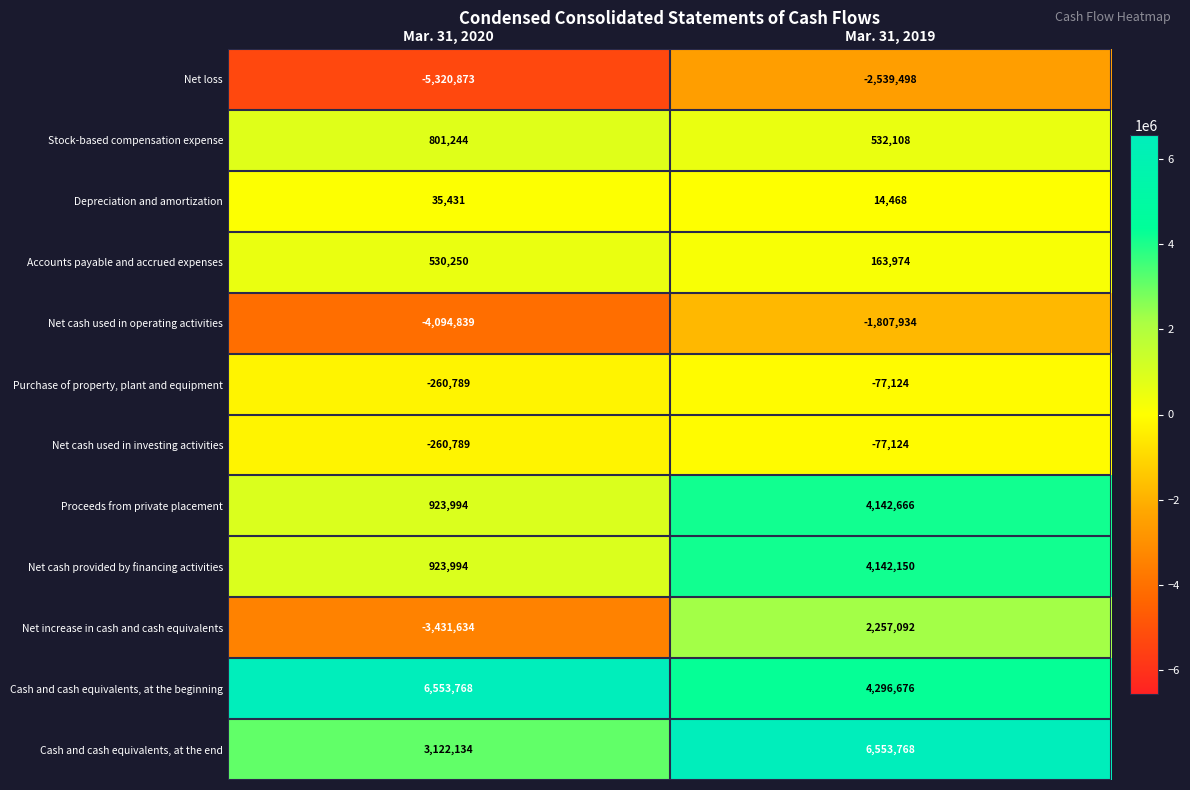

Reading right to left, list all the values displayed in this chart.

Net loss: -2539498	-5320873
Stock-based compensation expense: 532108	801244
Depreciation and amortization: 14468	35431
Accounts payable and accrued expenses: 163974	530250
Net cash used in operating activities: -1807934	-4094839
Purchase of property, plant and equipment: -77124	-260789
Net cash used in investing activities: -77124	-260789
Proceeds from private placement: 4142666	923994
Net cash provided by financing activities: 4142150	923994
Net increase in cash and cash equivalents: 2257092	-3431634
Cash and cash equivalents, at the beginning: 4296676	6553768
Cash and cash equivalents, at the end: 6553768	3122134